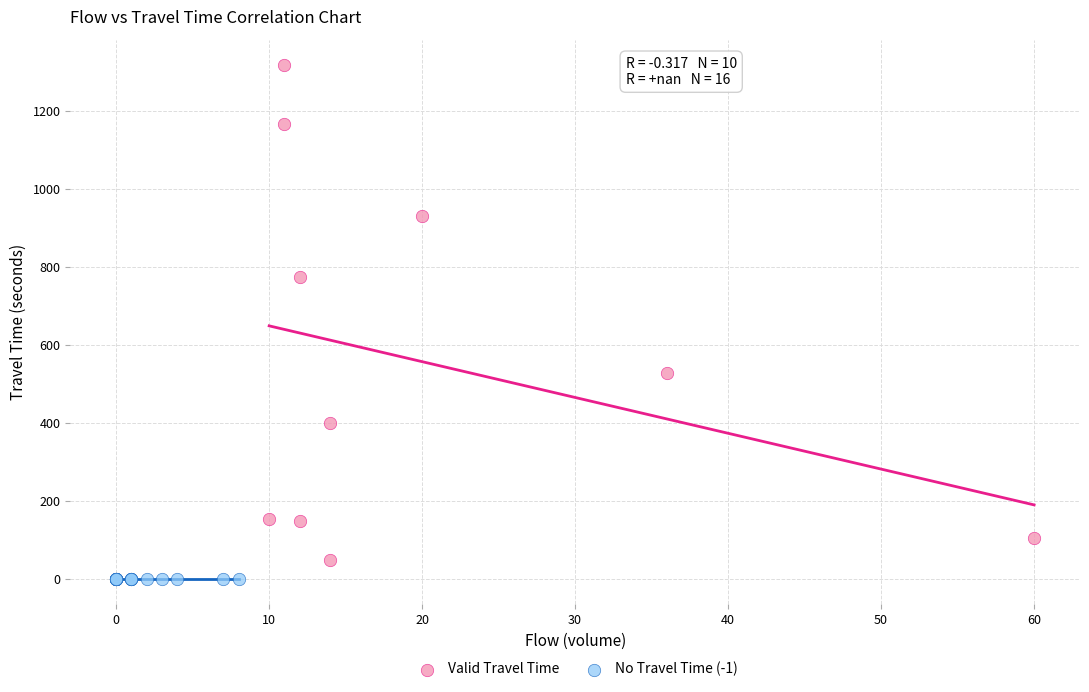

Which series contains the highest Y value?

Valid Travel Time